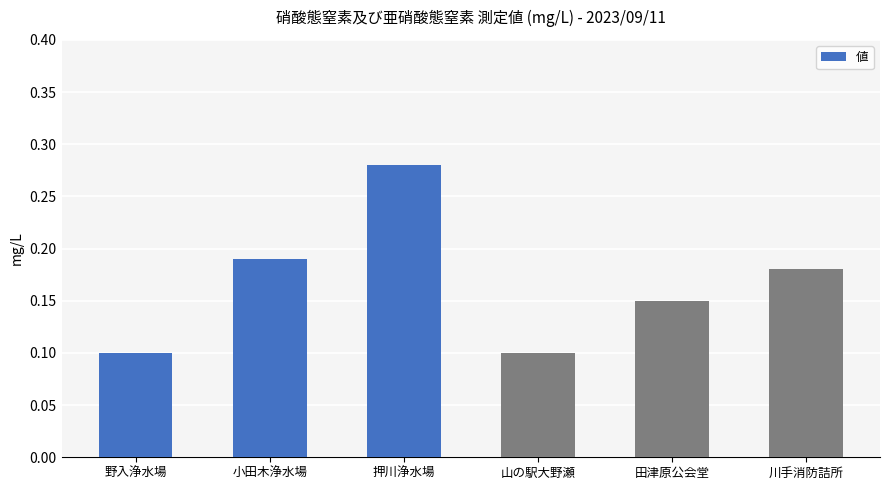

What is the label of the 3rd bar from the right?

山の駅大野瀬